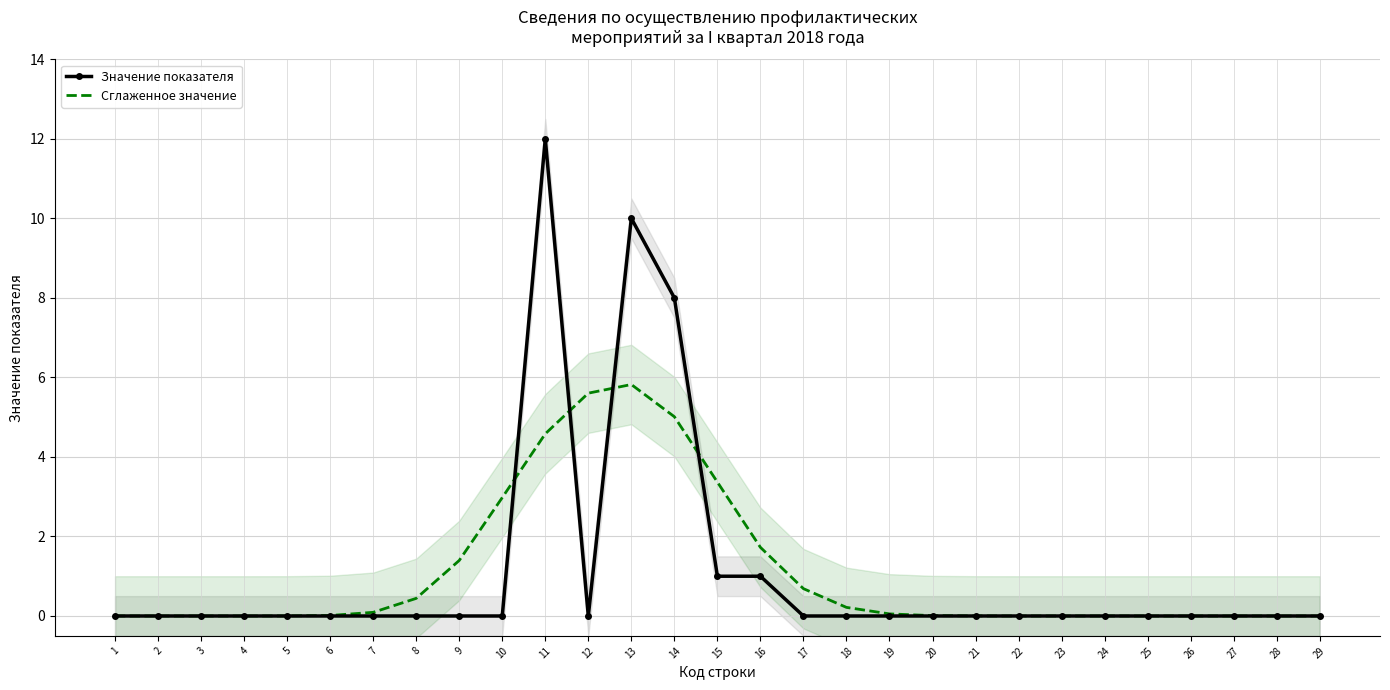

Is it true that Сглаженное значение equals 0.0 at 29?

True